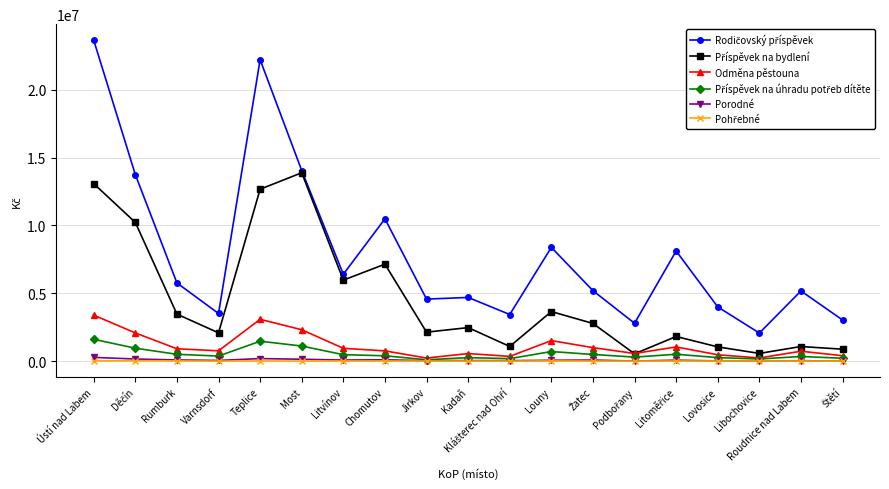

What is the greatest value displayed?

23646845